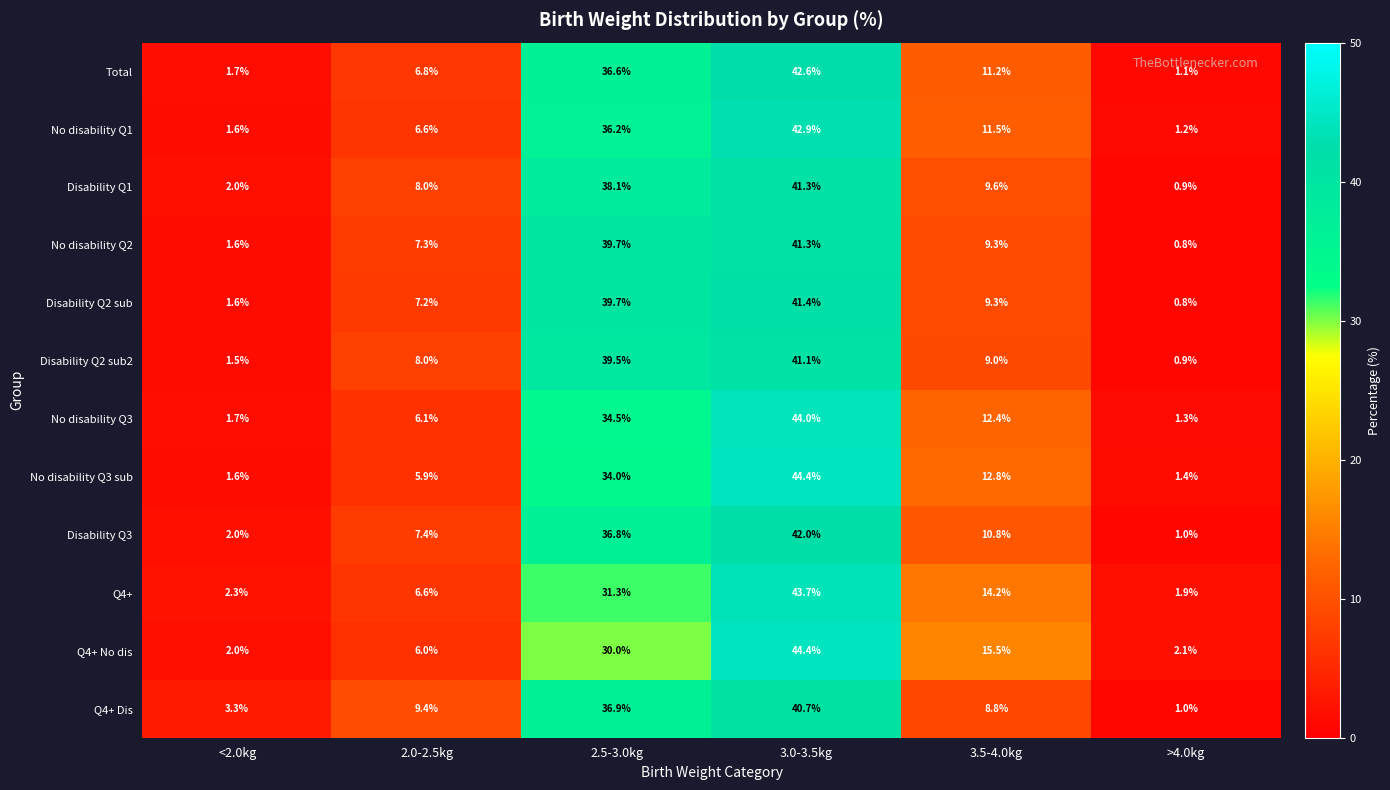

At which label is Q4+ Dis closest to 20?

2.0-2.5kg